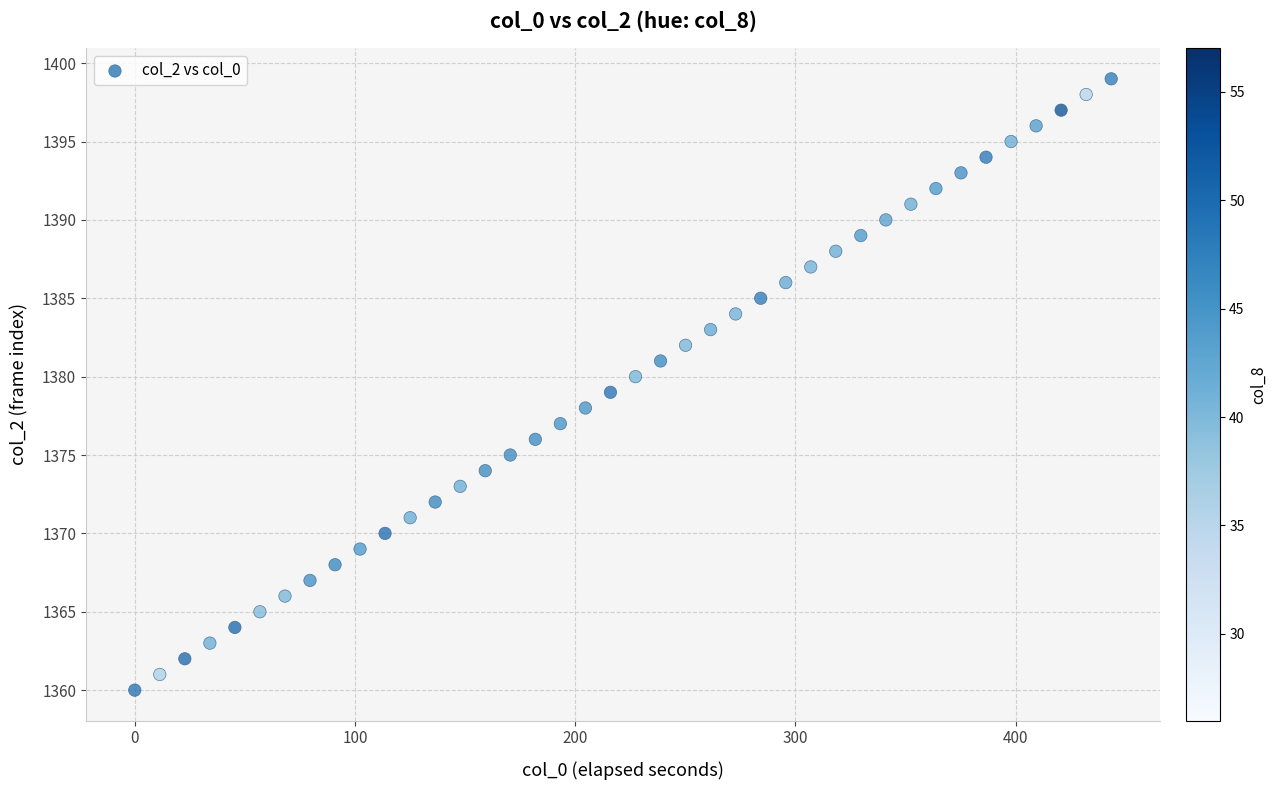

What is the range of Y values (max minus min)?

39